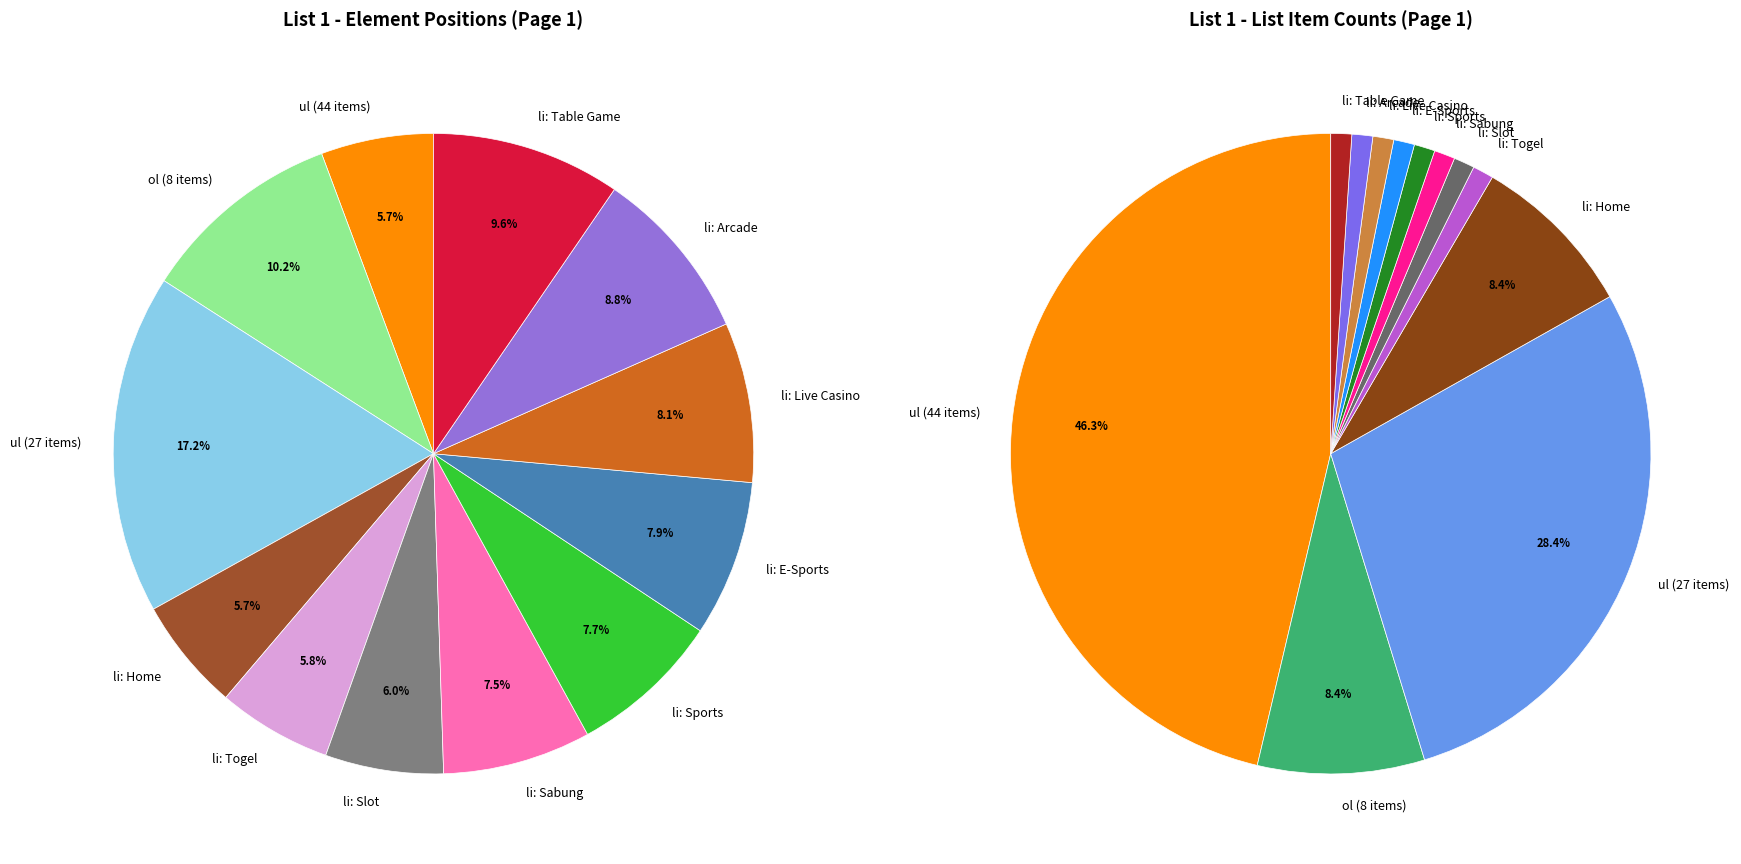

How many segments does this pie chart have?

12